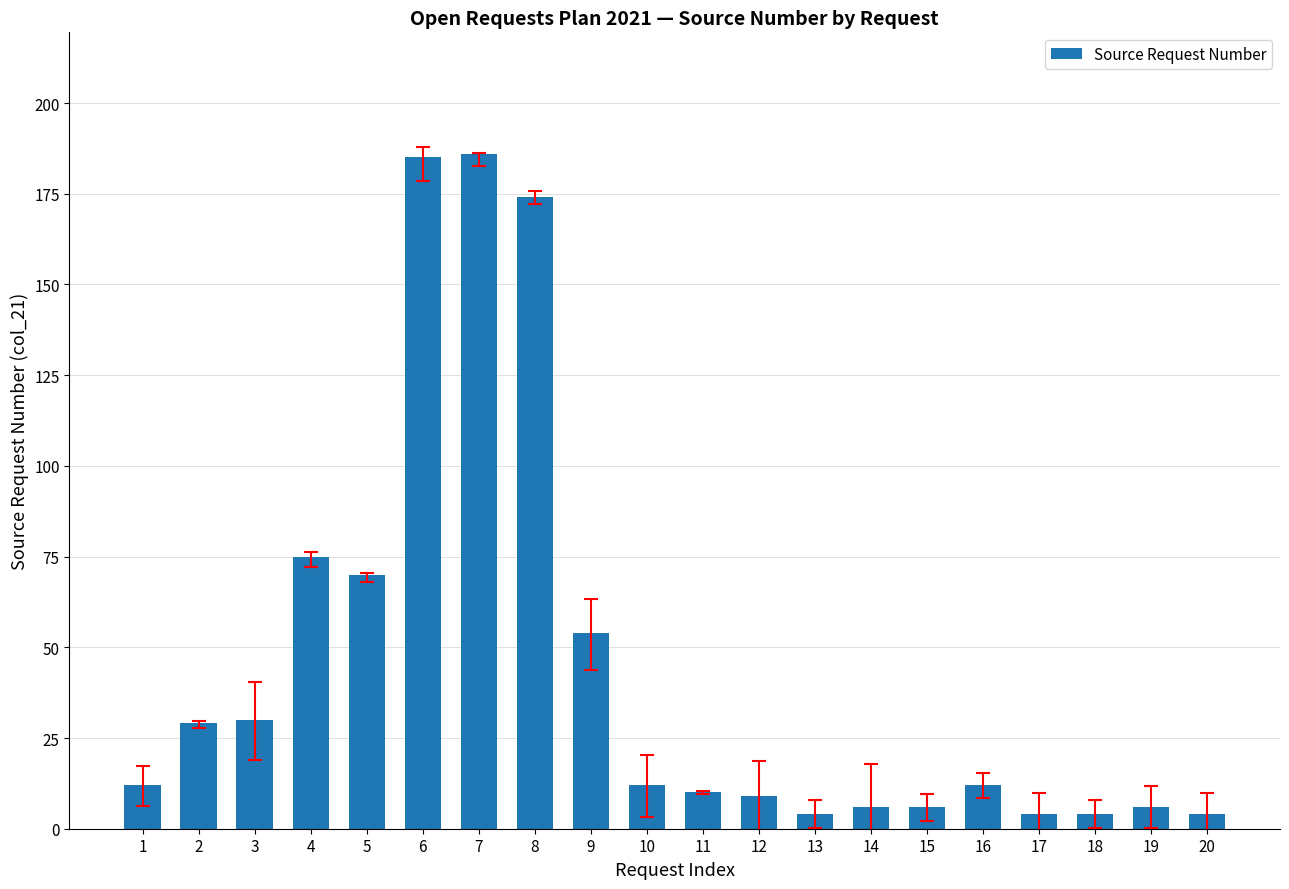

What is the greatest value displayed?

186